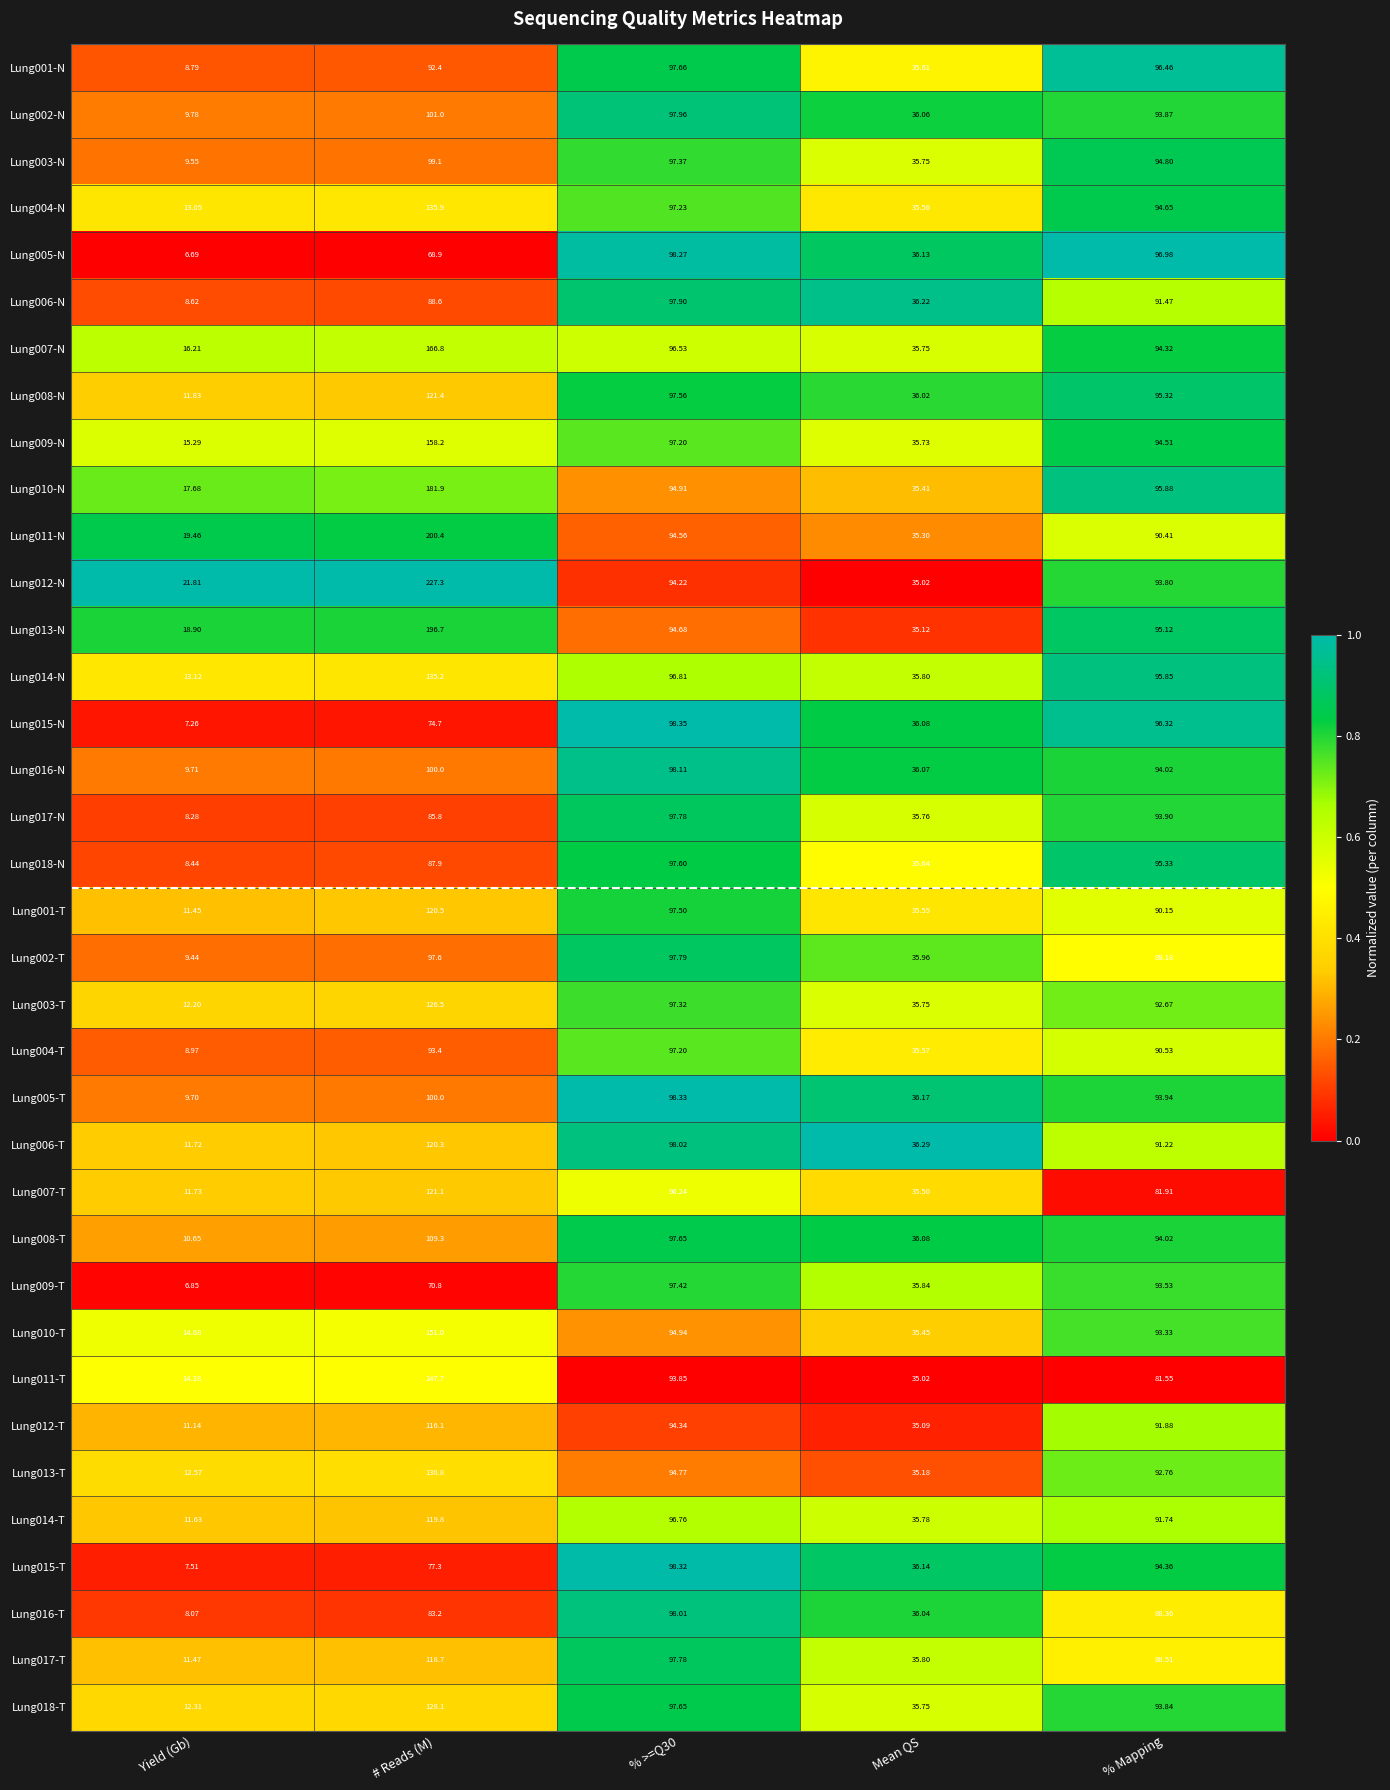

Which series changed the most between # Reads (M) and % Mapping?

Lung012-N